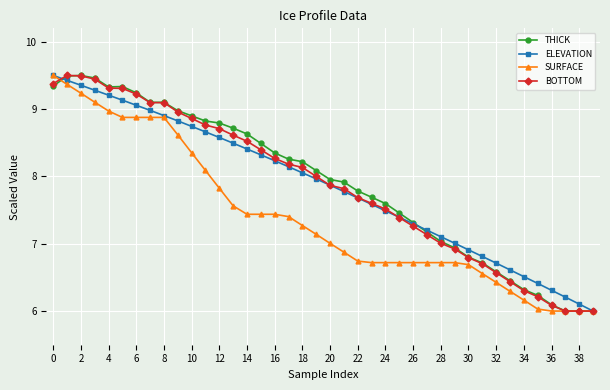

What is the sum of all THICK values?

316.2